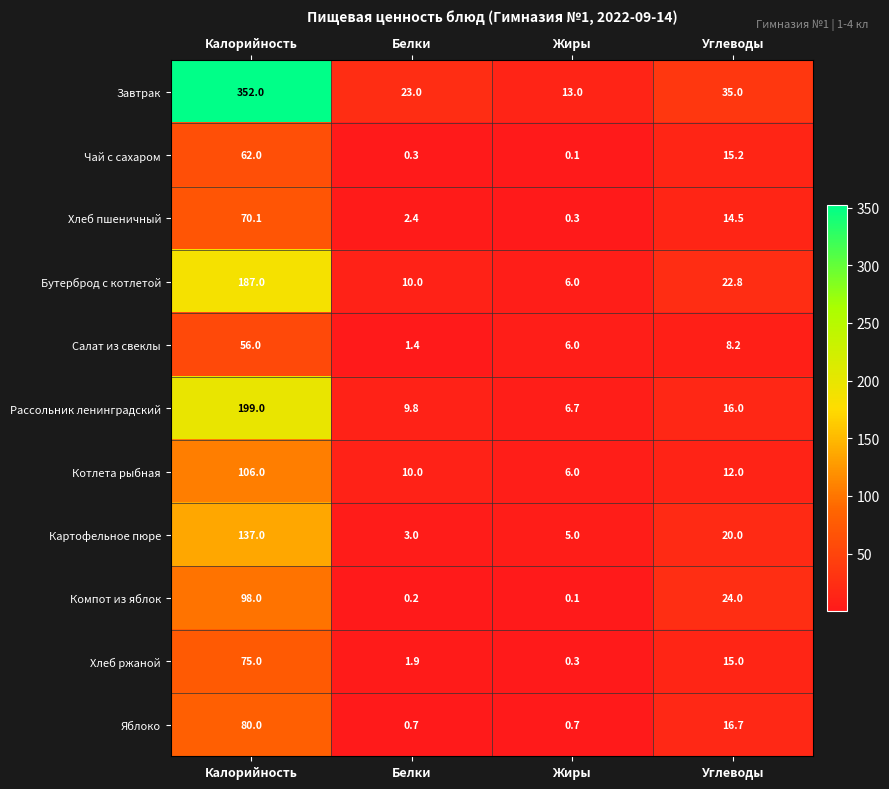

Count the number of data series in this chart.

11